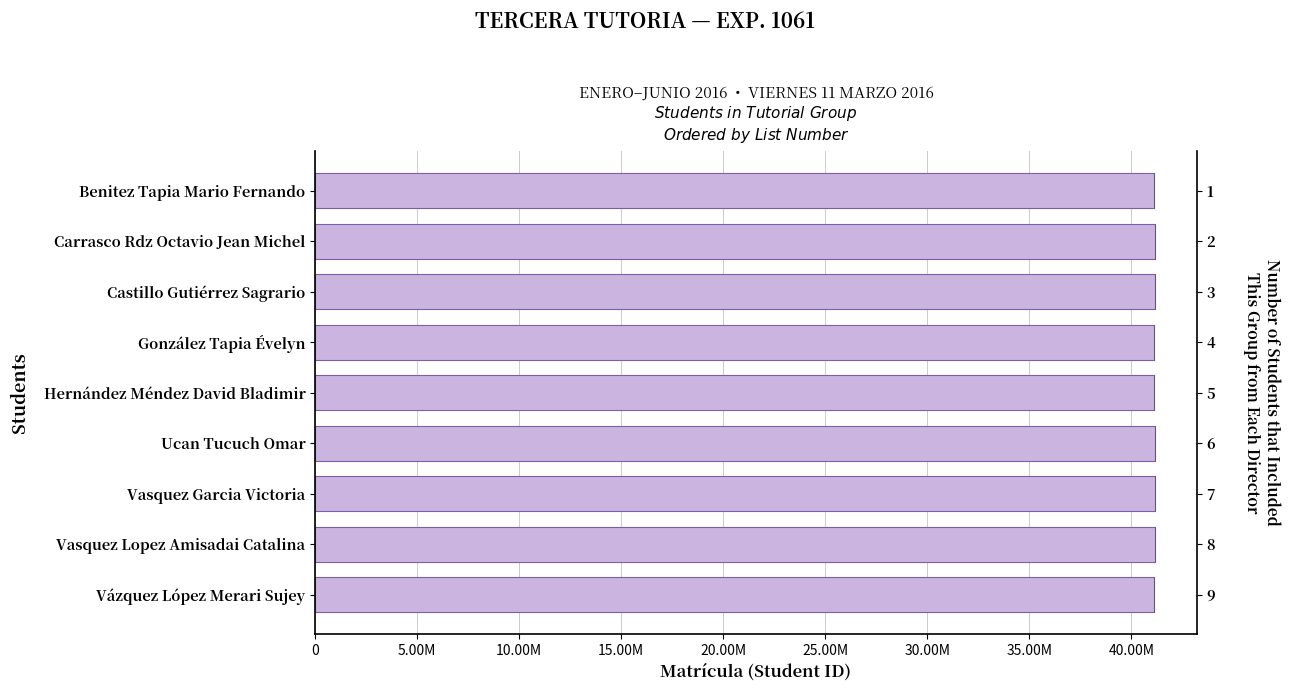

How many data points are less than 41146119?

4